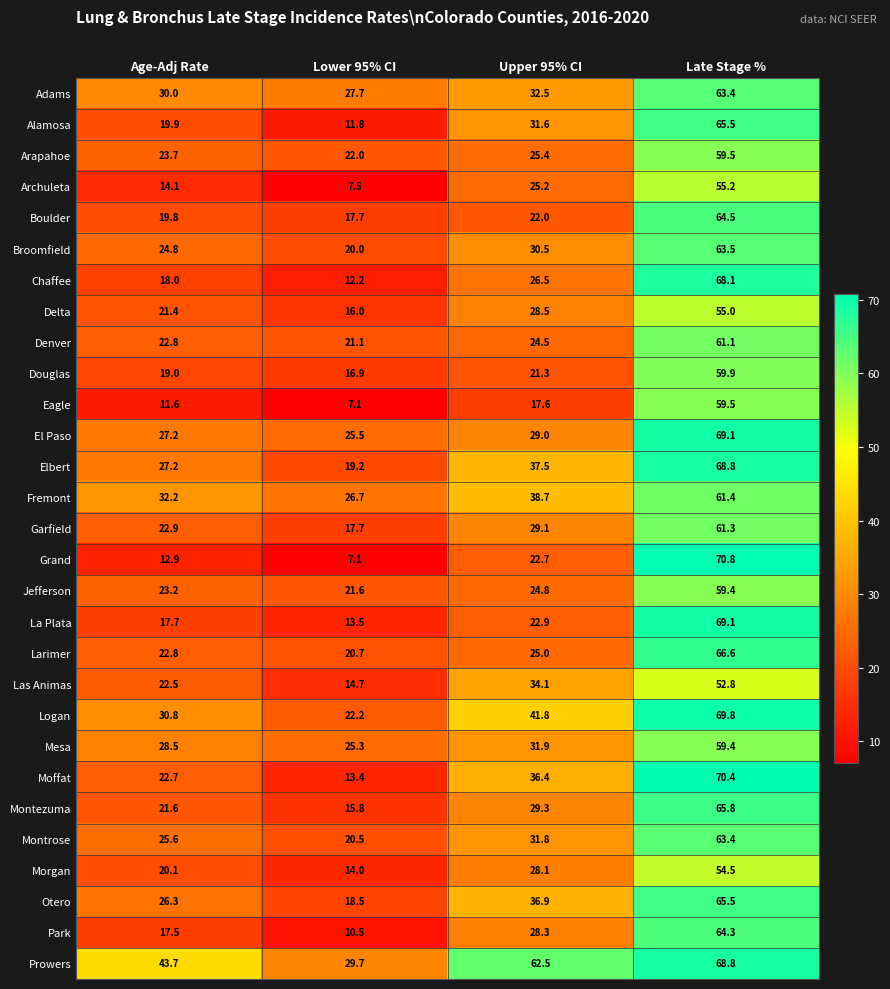

What is the difference between the maximum and second lowest values in the Morgan series?

34.4